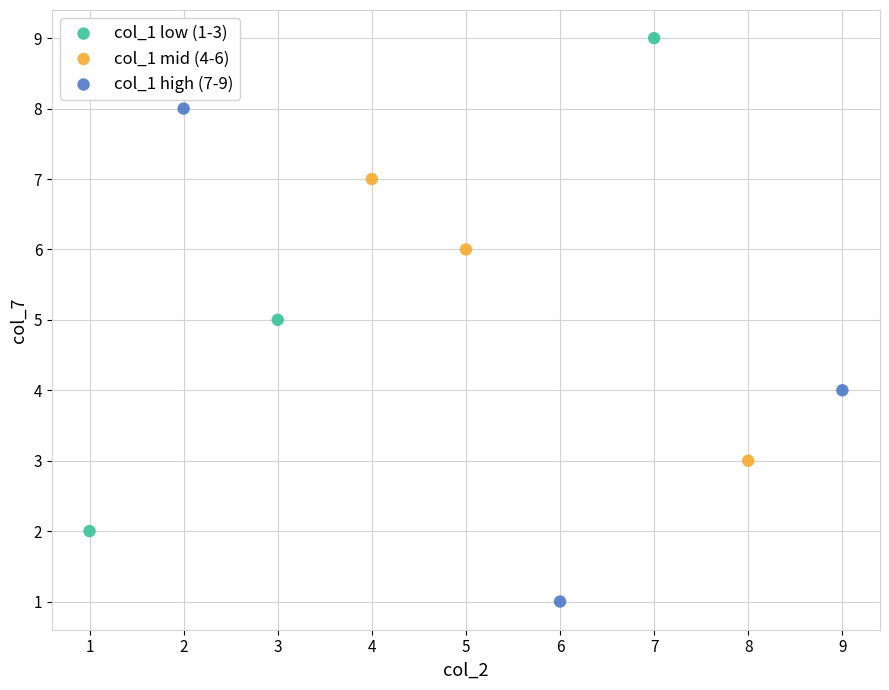

Which series contains the highest Y value?

col_1 low (1-3)